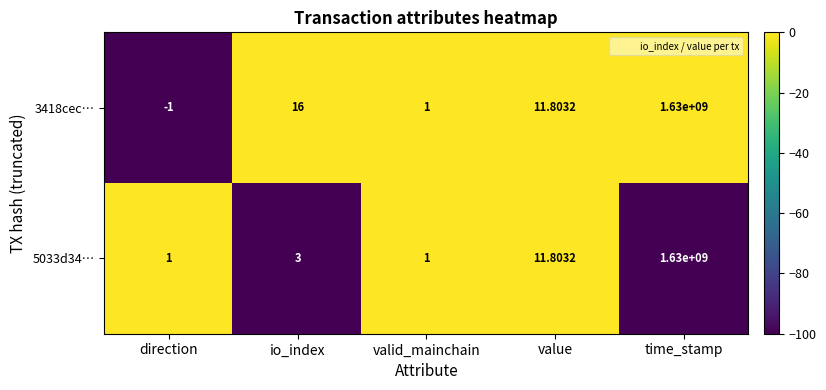

Which category has the highest value in the 3418cec… series?

time_stamp